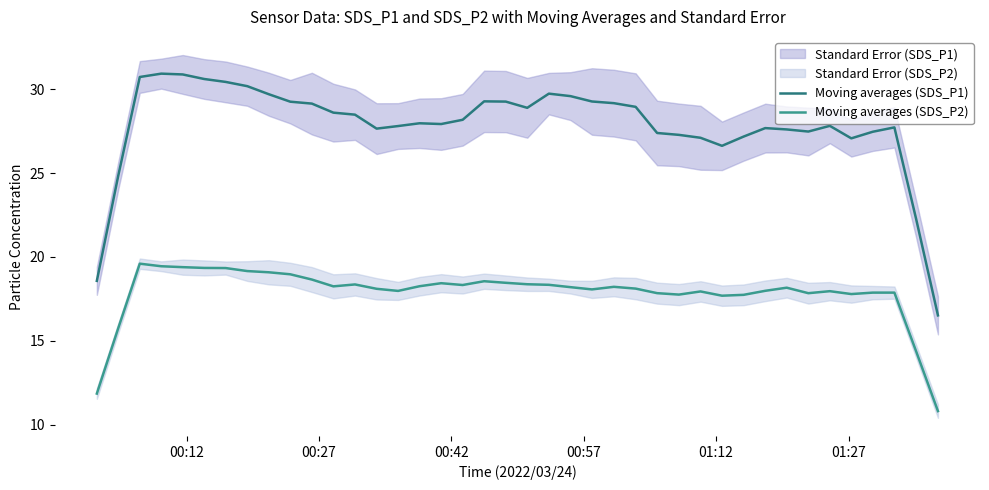

What is the value of the Moving averages (SDS_P2) point at the 9th from the left?

19.1